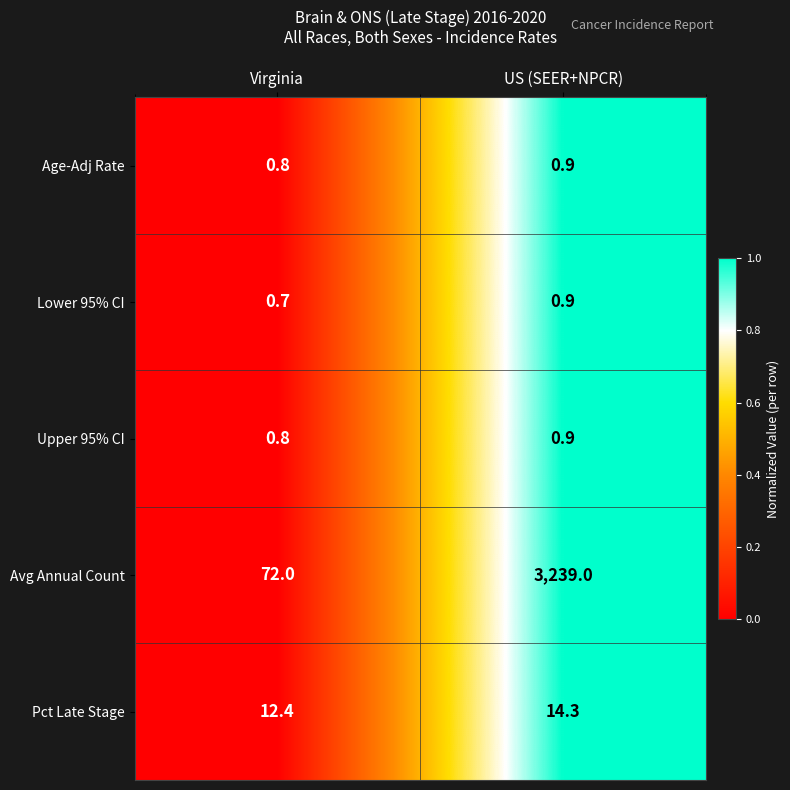

Reading right to left, extract all data points from this chart.

Age-Adj Rate: US (SEER+NPCR)=0.9	Virginia=0.8
Lower 95% CI: US (SEER+NPCR)=0.9	Virginia=0.7
Upper 95% CI: US (SEER+NPCR)=0.9	Virginia=0.8
Avg Annual Count: US (SEER+NPCR)=3239.0	Virginia=72.0
Pct Late Stage: US (SEER+NPCR)=14.3	Virginia=12.4